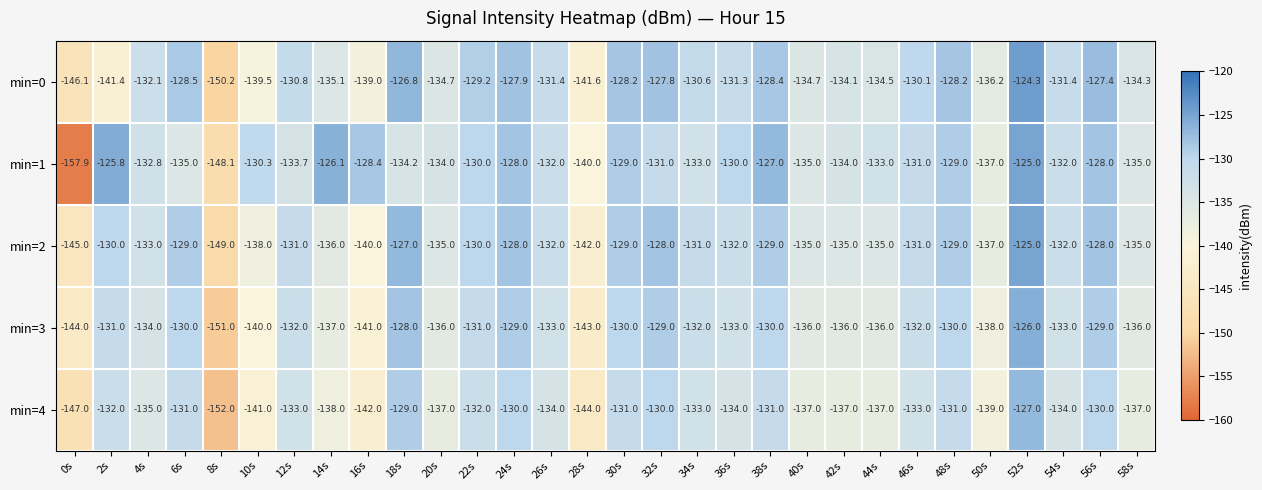

Is it true that min=3 equals -41.6 at 40s?

False